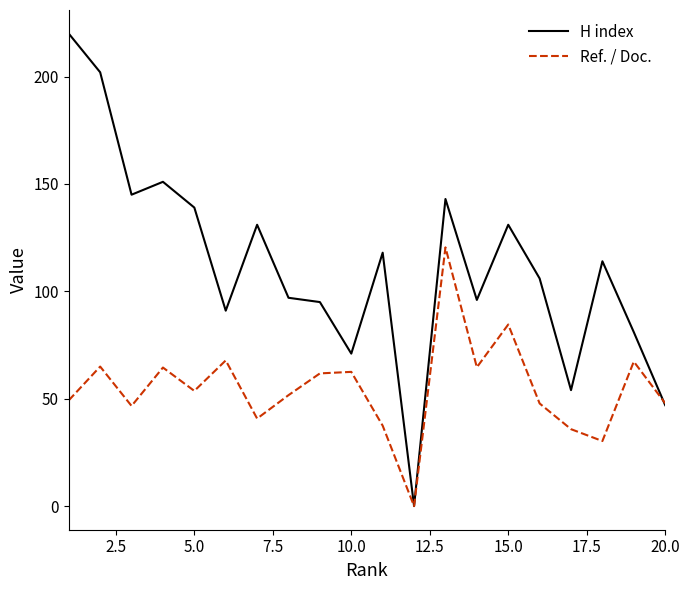

Which series has the widest spread of values?

H index